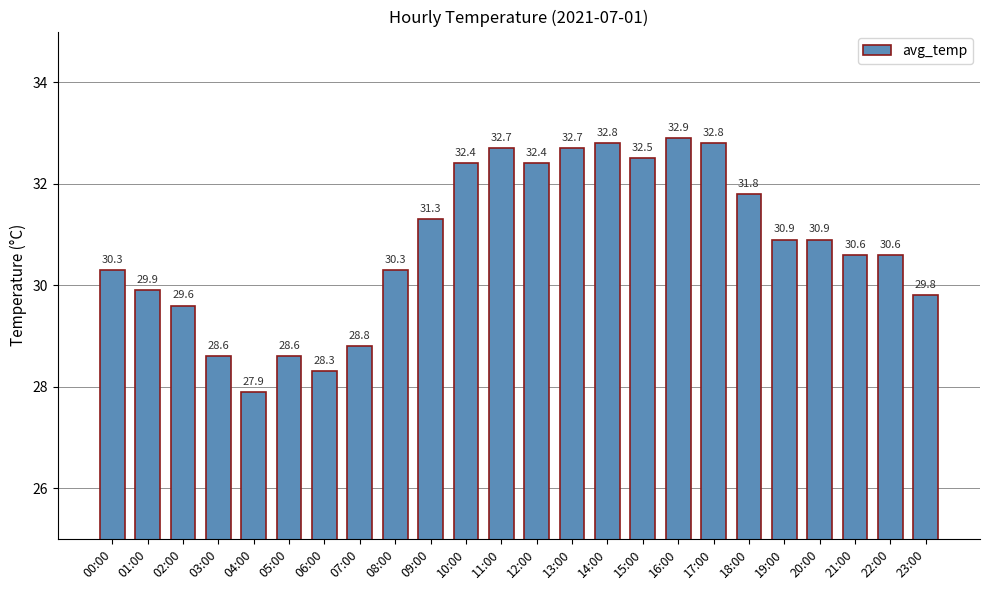

Is it true that the value at 02:00 is 29.6?

True